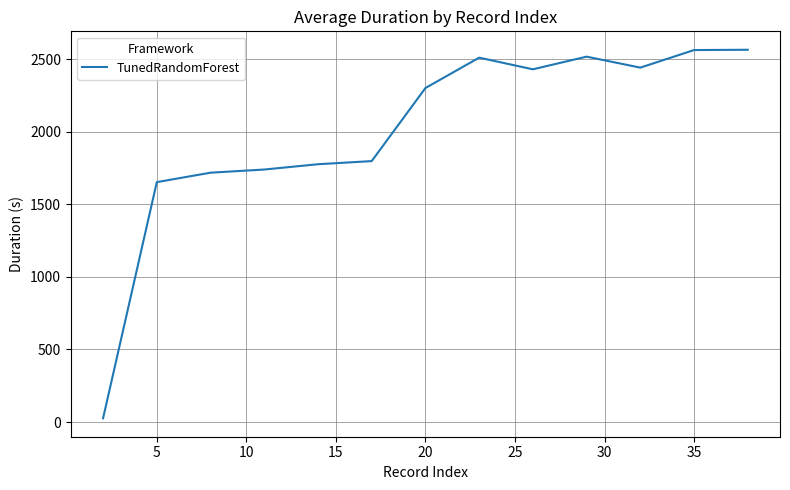

What is the greatest value displayed?

2565.0